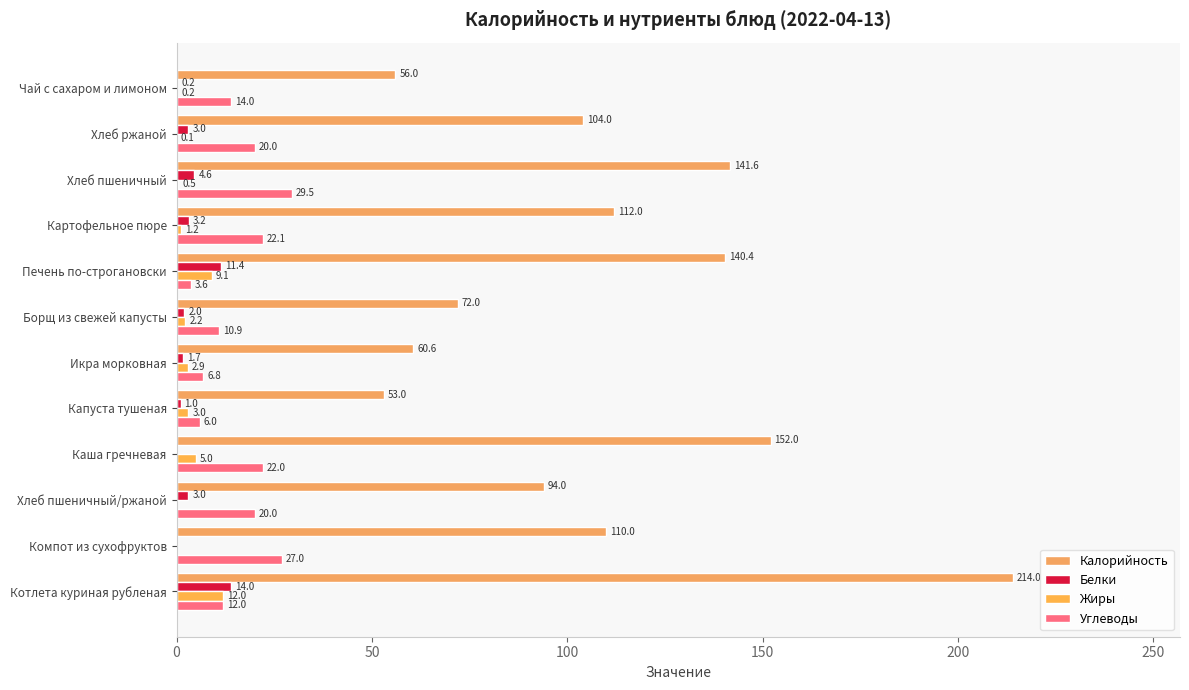

How many values in Белки are above zero?

10